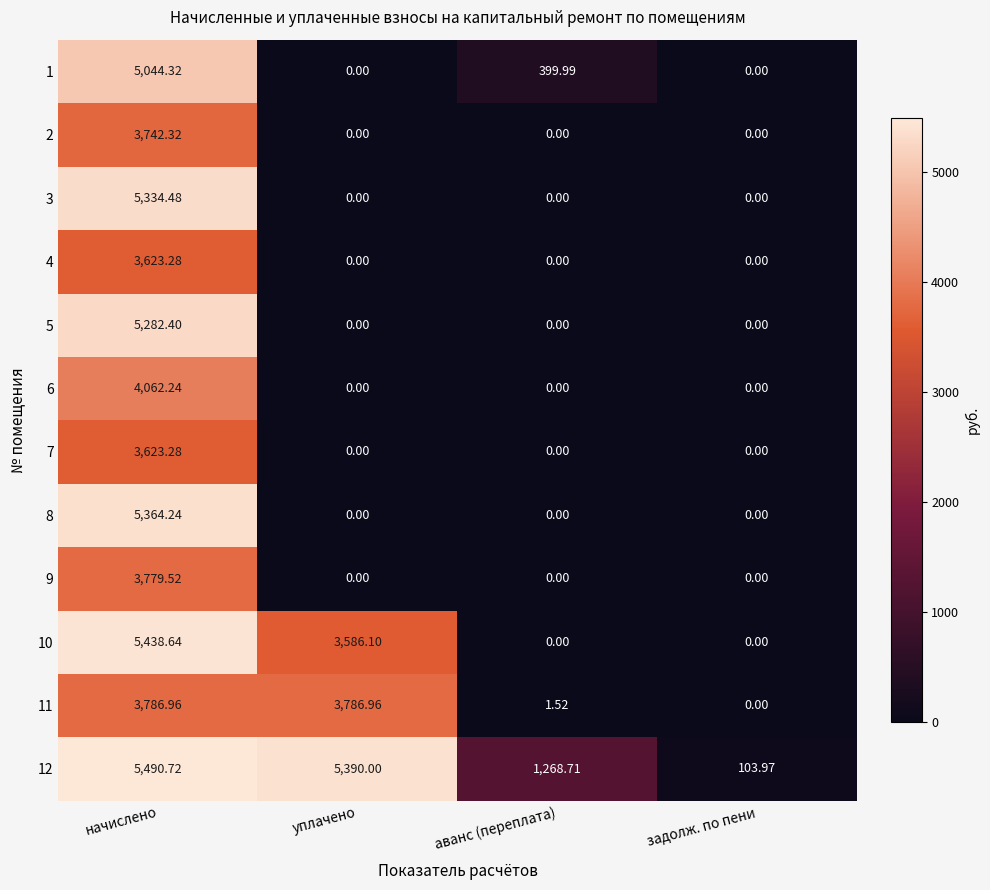

At which label does 10 reach its peak?

начислено